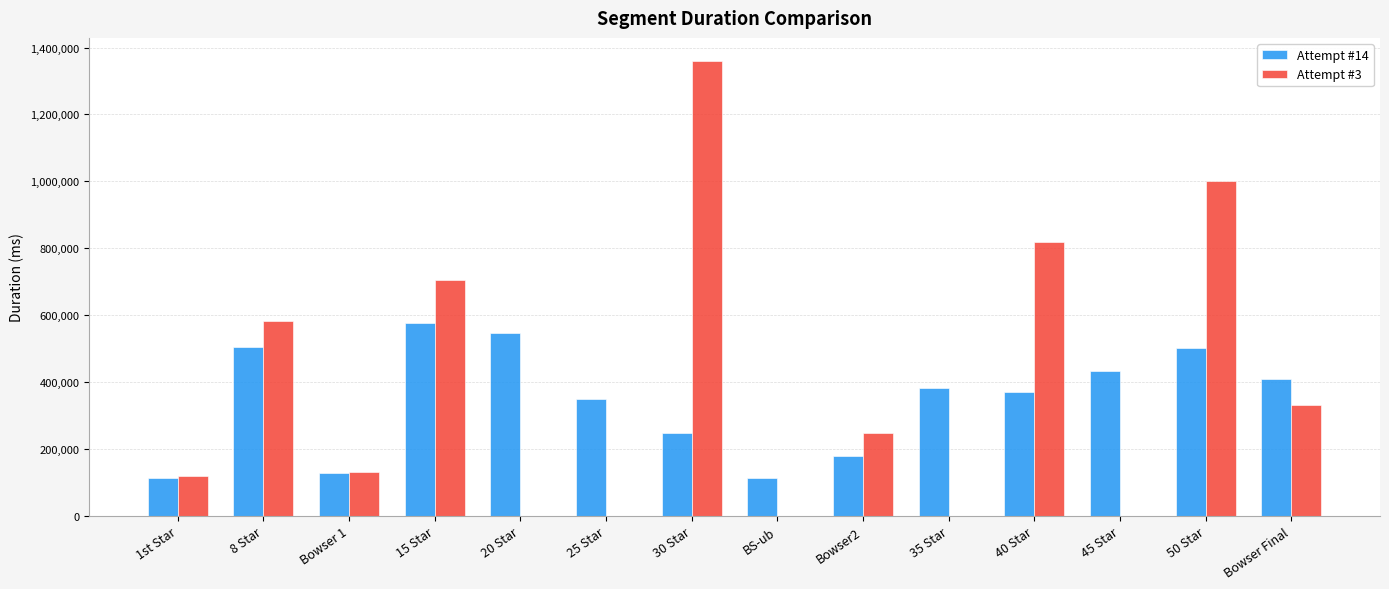

Which category has the highest value in the Attempt #3 series?

30 Star